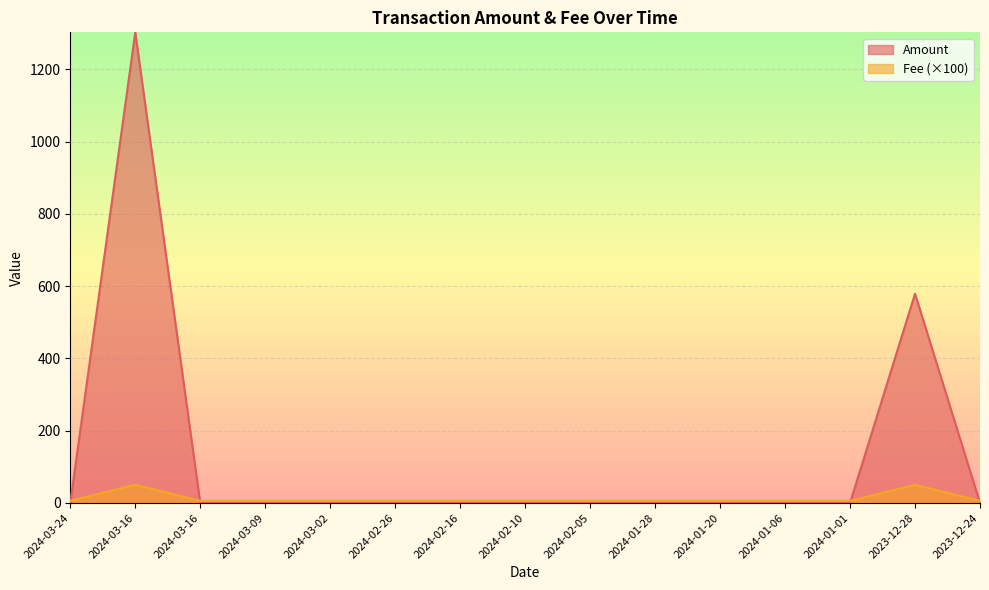

True or false: Fee has more than 1 interior local peaks.

True